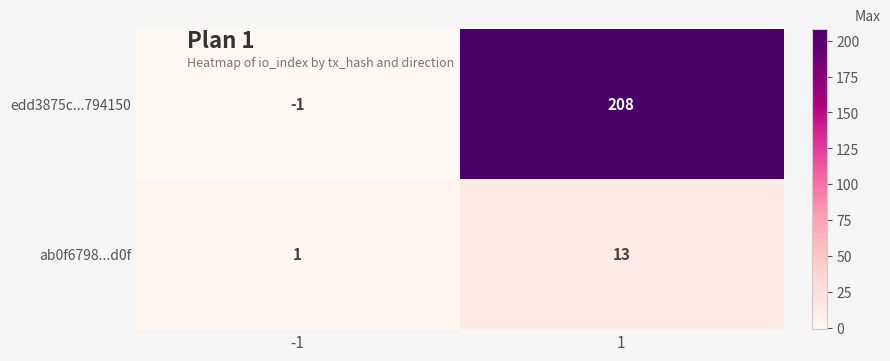

Which category has the lowest value across all series?

-1